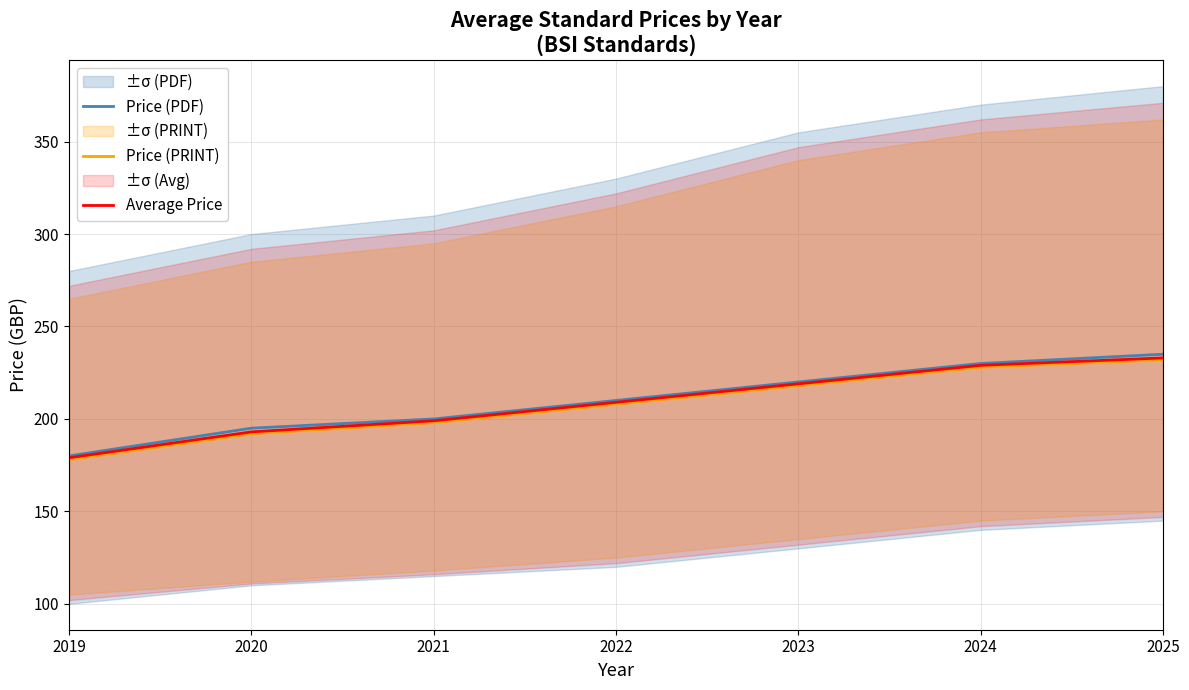

How many lines are shown in the chart?

3